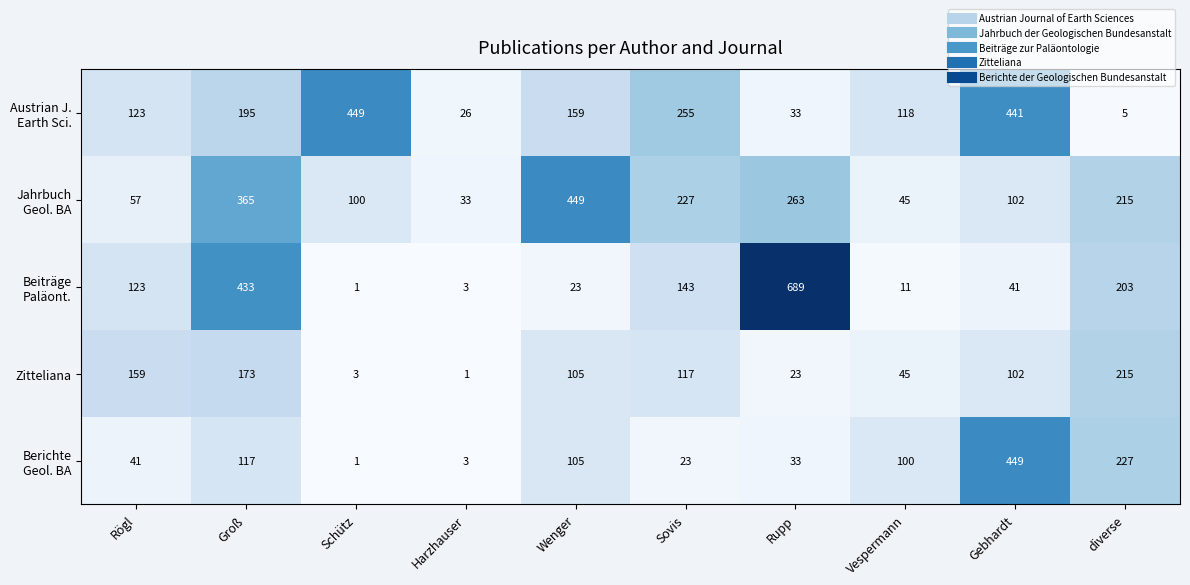

Is it true that Zitteliana equals 347 at diverse?

False